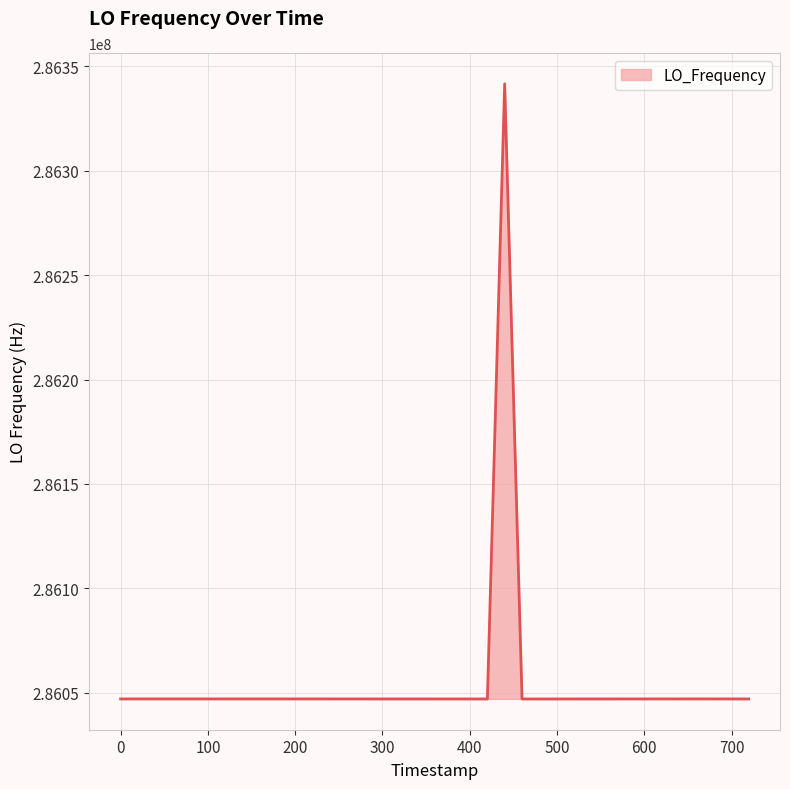

What is the minimum value shown in the chart?

286046985.7